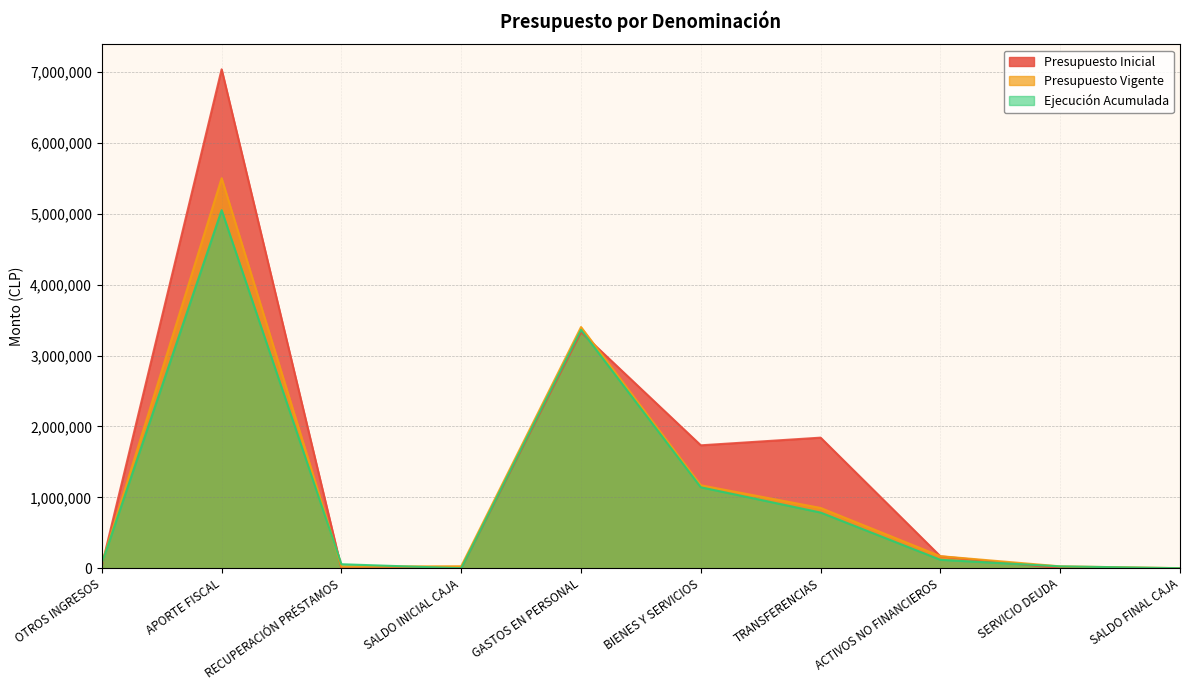

Which series changed the most between RECUPERACIÓN PRÉSTAMOS and SALDO FINAL CAJA?

Ejecución Acumulada